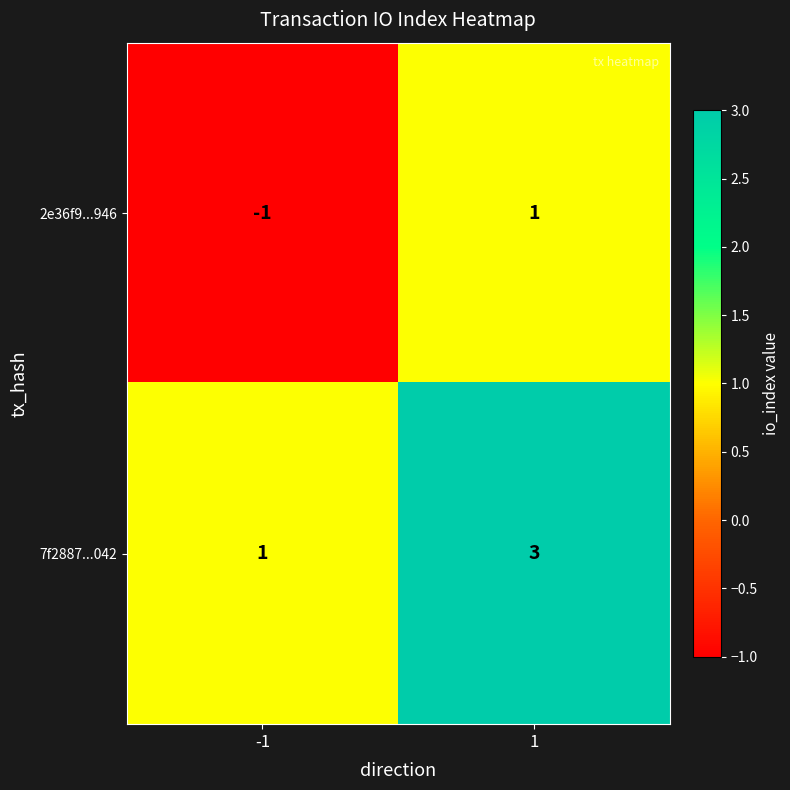

What is the total value across all series at 1?

4